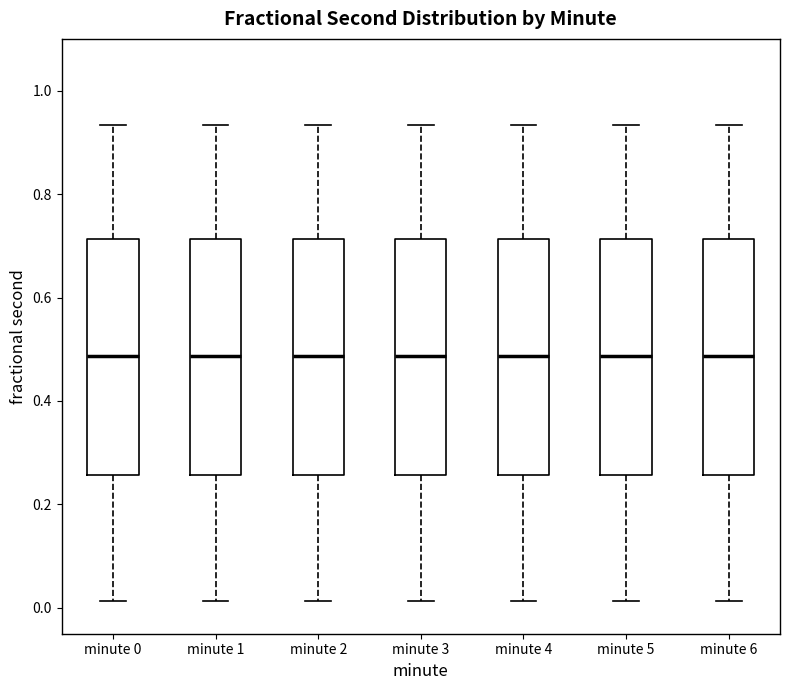

Reading left to right, transcribe this box plot: for each box, give where its median line is, the range the box spans, and where its two whiskers end, as read against the y-axis. The values are not printed on the chart, so give them approximately, as read against the axis.

minute 0: median 0.48, box 0.26 to 0.72, whiskers 0.02 to 0.94
minute 1: median 0.48, box 0.26 to 0.72, whiskers 0.02 to 0.94
minute 2: median 0.48, box 0.26 to 0.72, whiskers 0.02 to 0.94
minute 3: median 0.48, box 0.26 to 0.72, whiskers 0.02 to 0.94
minute 4: median 0.48, box 0.26 to 0.72, whiskers 0.02 to 0.94
minute 5: median 0.48, box 0.26 to 0.72, whiskers 0.02 to 0.94
minute 6: median 0.48, box 0.26 to 0.72, whiskers 0.02 to 0.94